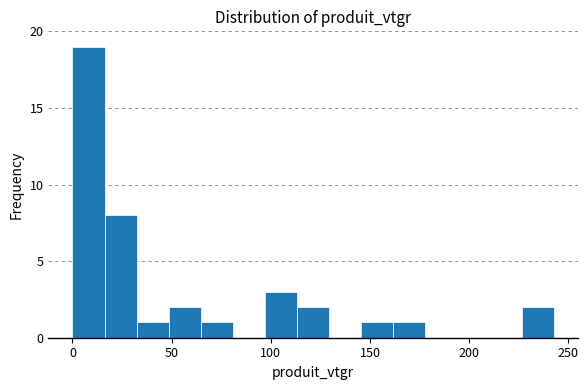

Around what value on the x-axis is the tallest bar? Give the approximate position of its centre, as read against the axis.

10